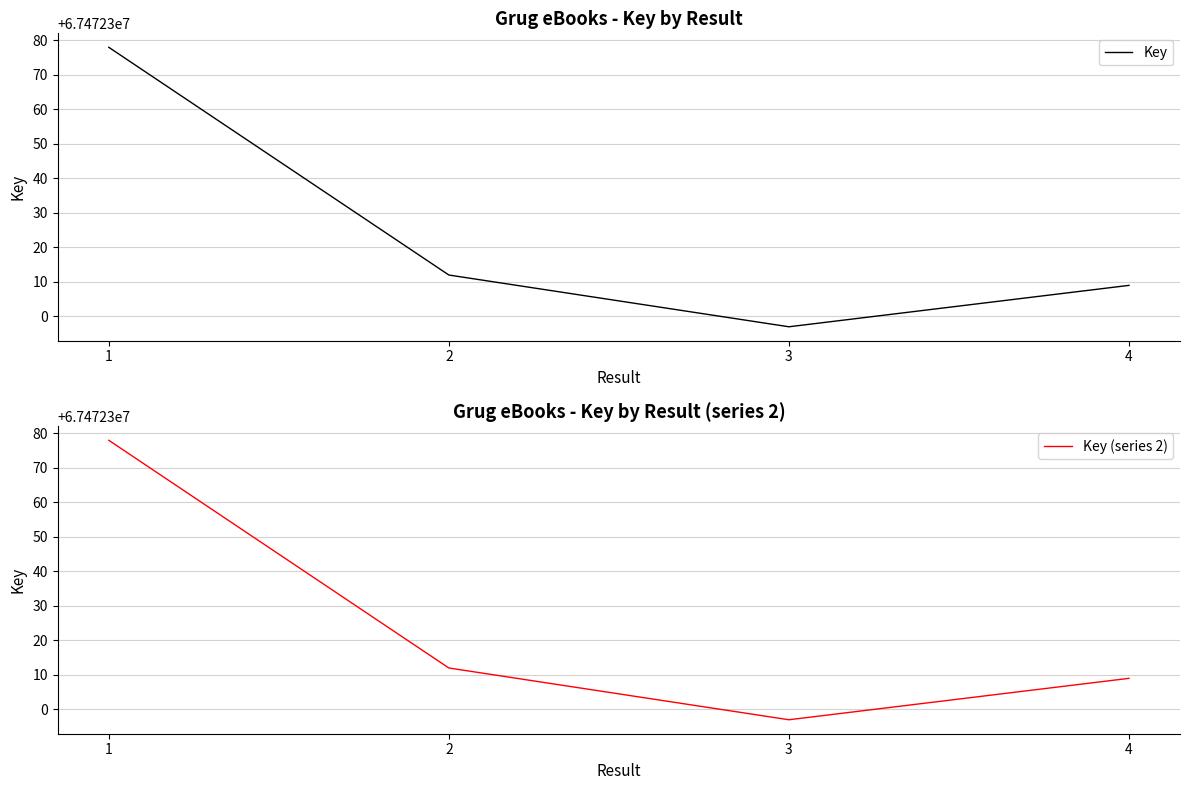

How many values in the Key (series 2) series are below 67472312?

2